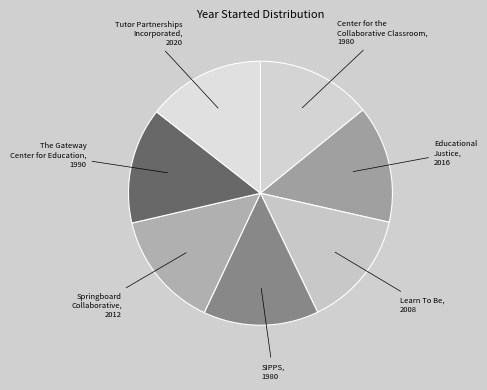

What is the largest slice in the pie chart?

Tutor Partnerships
Incorporated